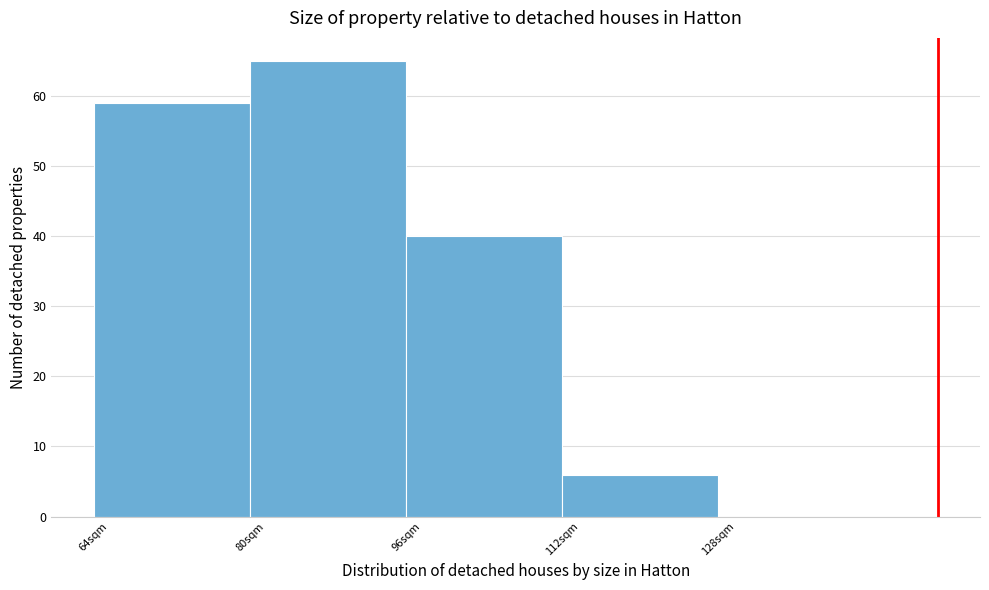

Reading left to right, list every bar in this chart as the range it spans on the x-axis followed by its height. Neither the bar edges nor the heights are printed on the chart, so give them approximately, as read against the axes.

64.5 to 80.5: 59
80.5 to 96.5: 65
96.5 to 112.5: 40
112.5 to 128.5: 6